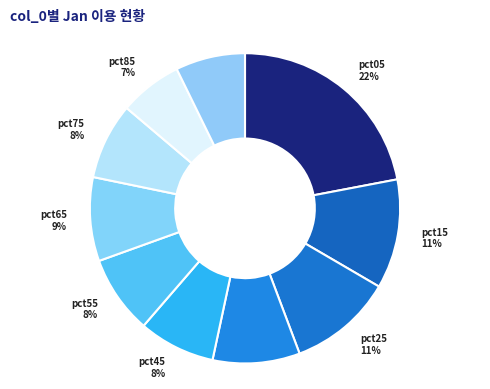

Does any single category account for the majority?

No